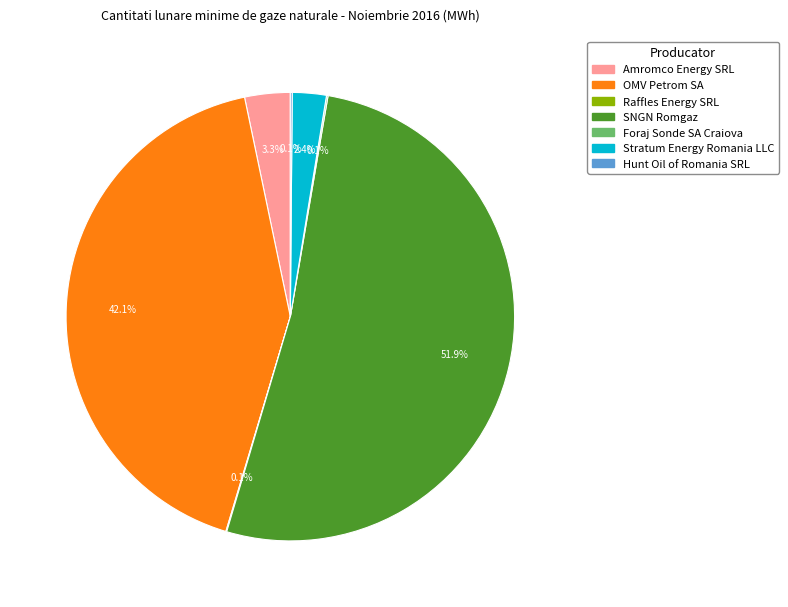

What is the total percentage of Amromco Energy SRL and OMV Petrom SA?

45.4%